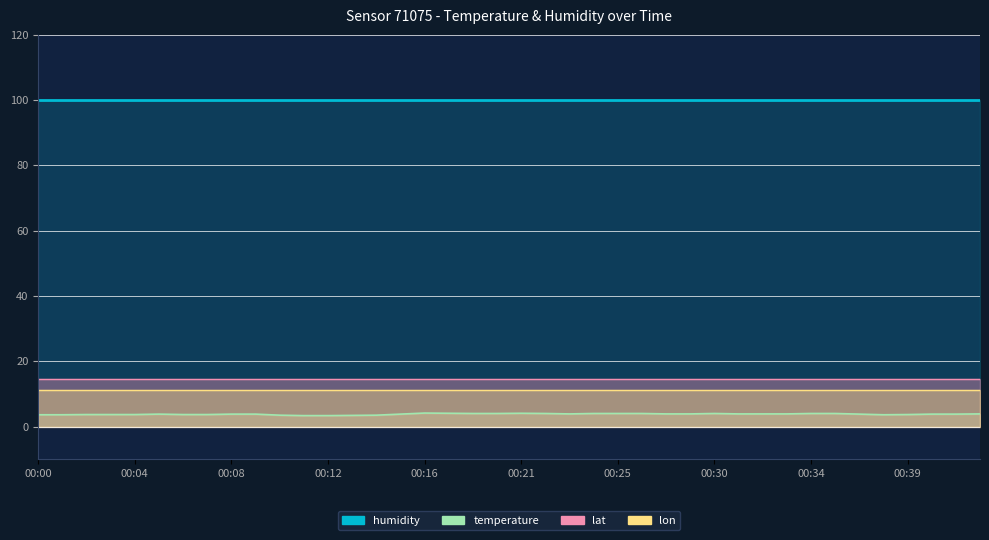

Is it true that lon equals 11.1 at 00:14?

True